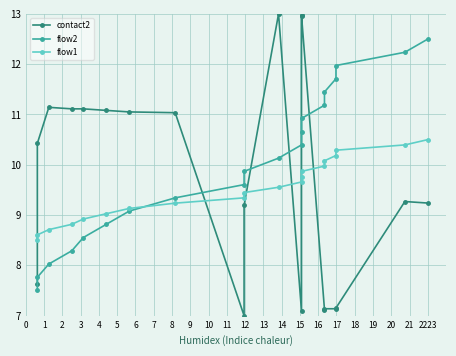

Which series has the largest range (max minus min)?

contact2